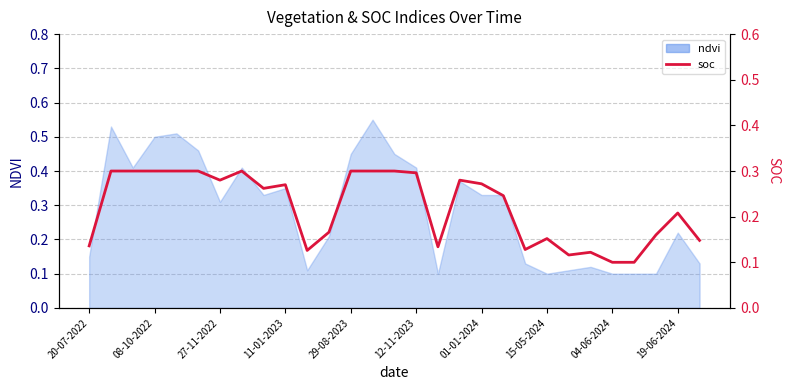

What is the difference between the second highest and second lowest values?

0.2